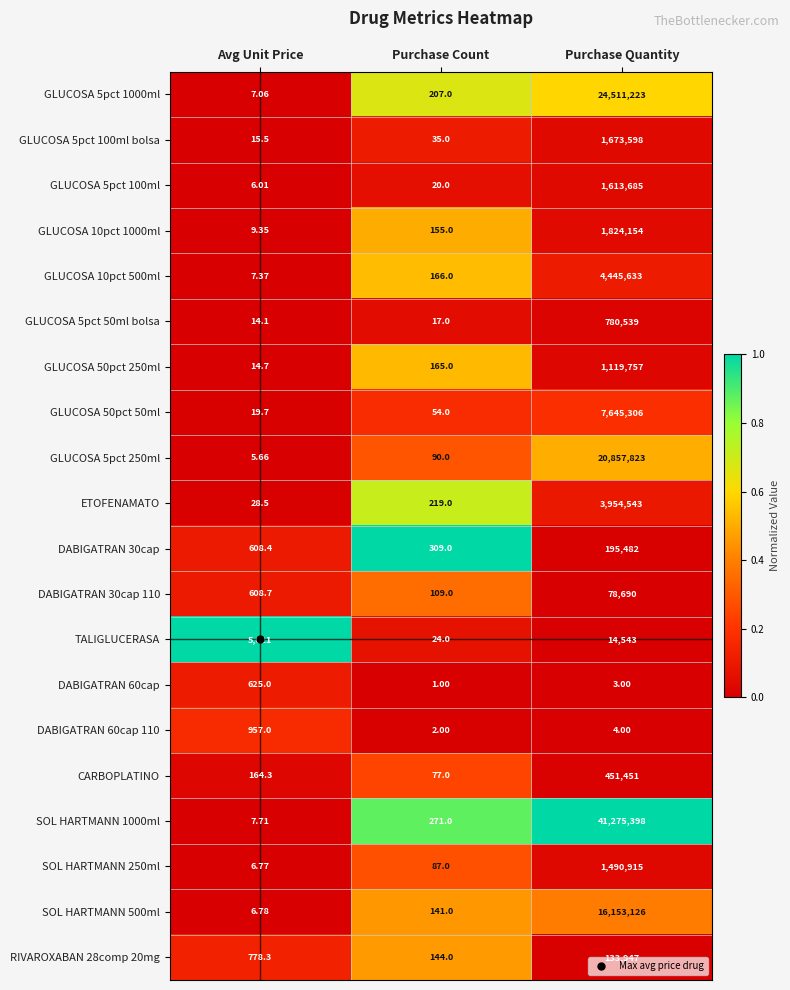

Is the value of GLUCOSA 10pct 1000ml at Avg Unit Price greater than the value of RIVAROXABAN 28comp 20mg at Avg Unit Price?

No